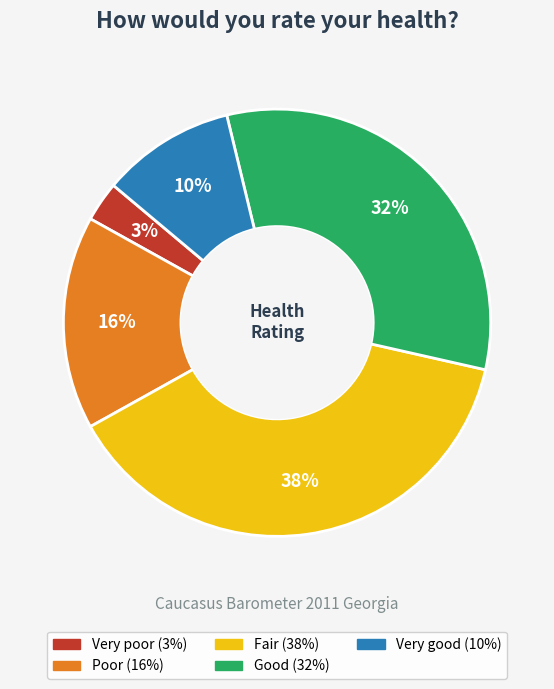

To the nearest percent, what percentage of the pie is Fair?

38%